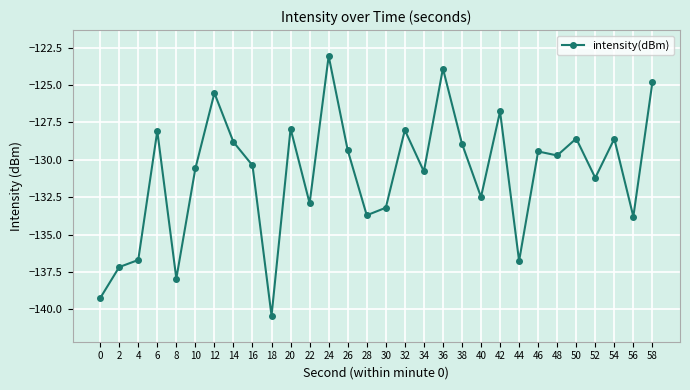

What is the value of the 24th point from the left?

-129.4